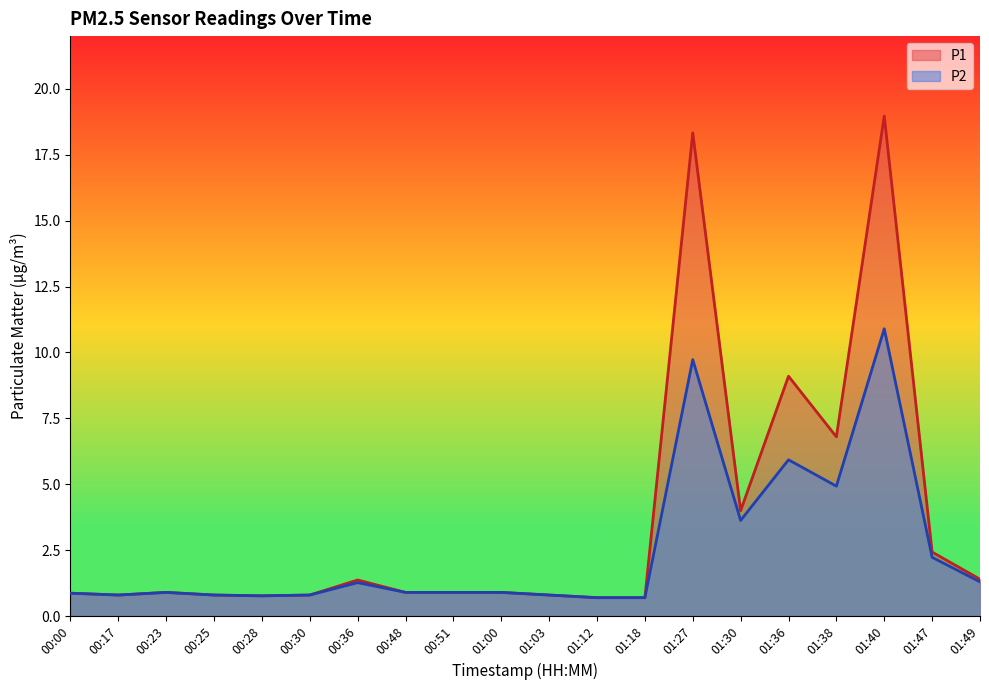

At which label does P2 reach its minimum?

01:12